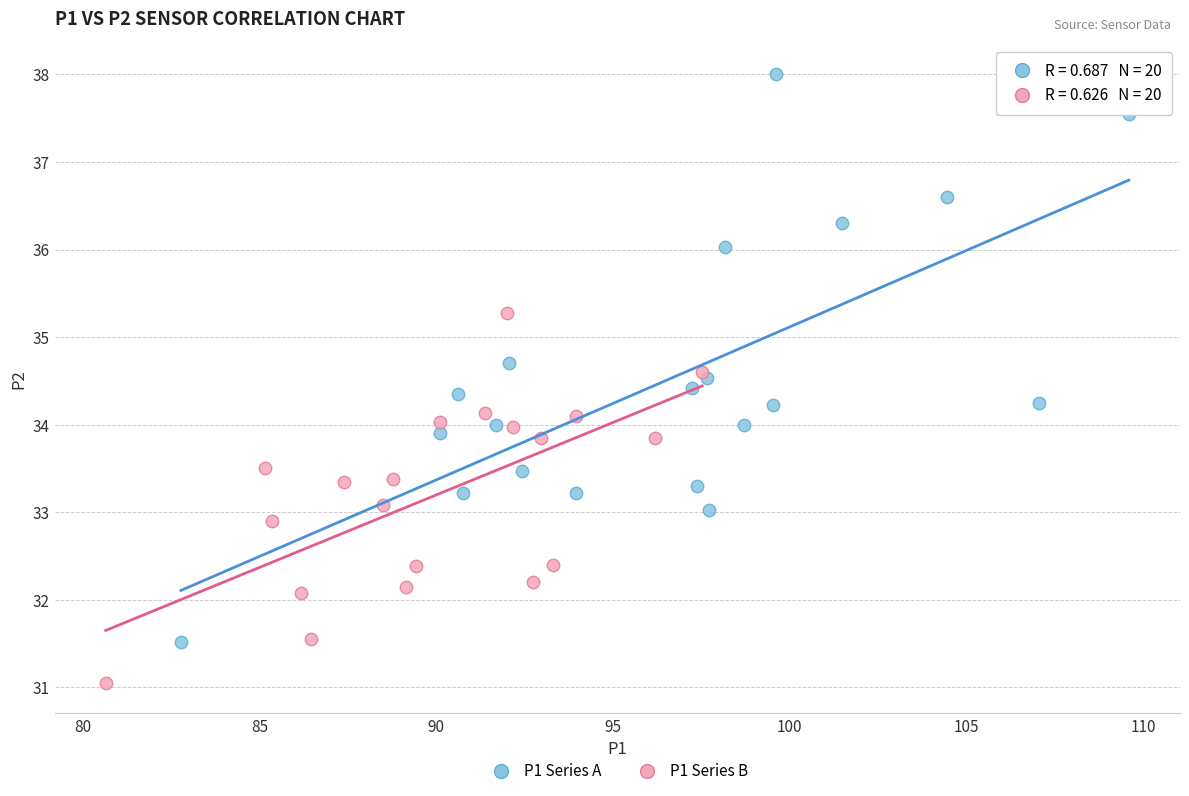

Which series reaches the maximum Y coordinate?

P1 Series A